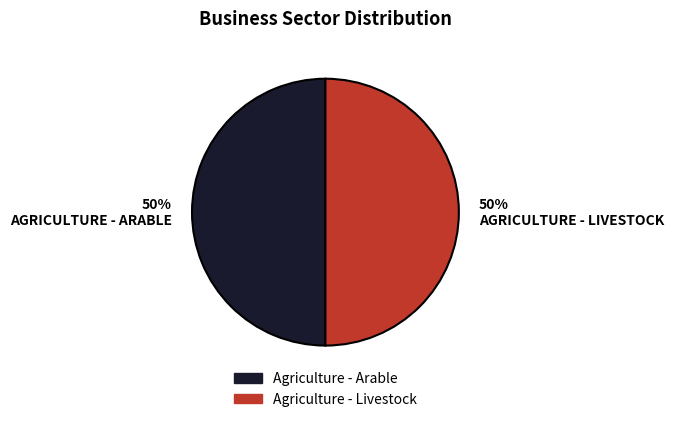

Do Agriculture - Arable and Agriculture - Livestock together represent more than half of the pie?

Yes